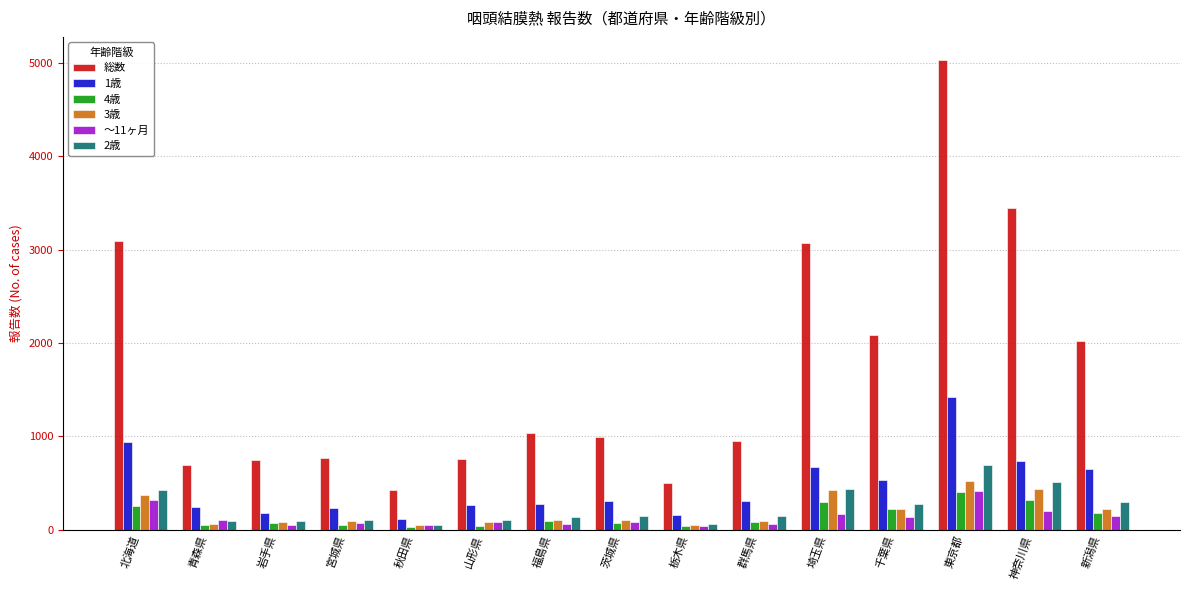

Read the 1歳 value at 宮城県, to the nearest 10.

240